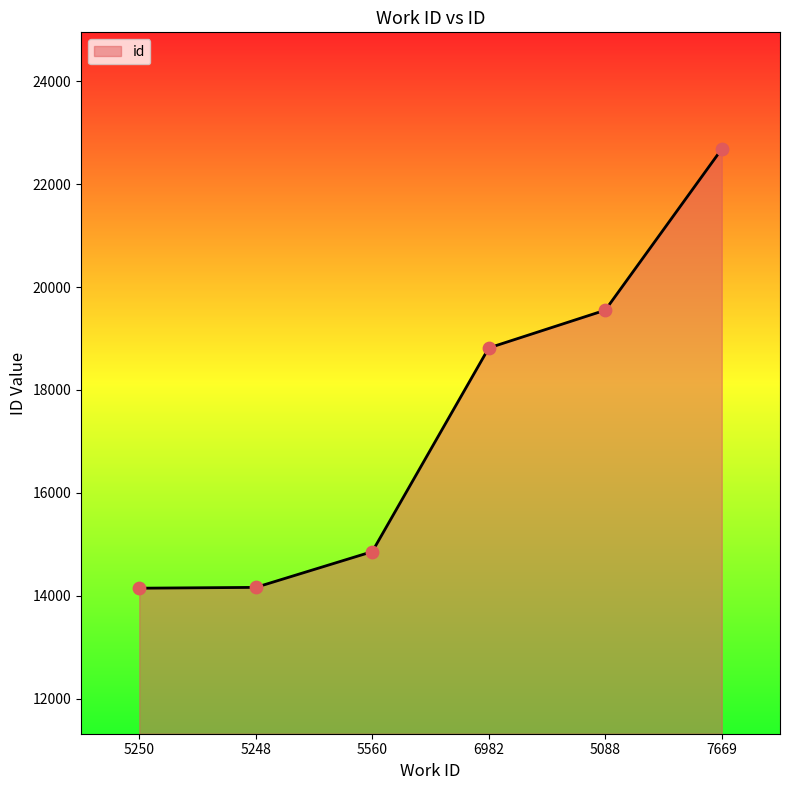

Approximately how many times larger is the value at 5560 compared to 7669?

0.7